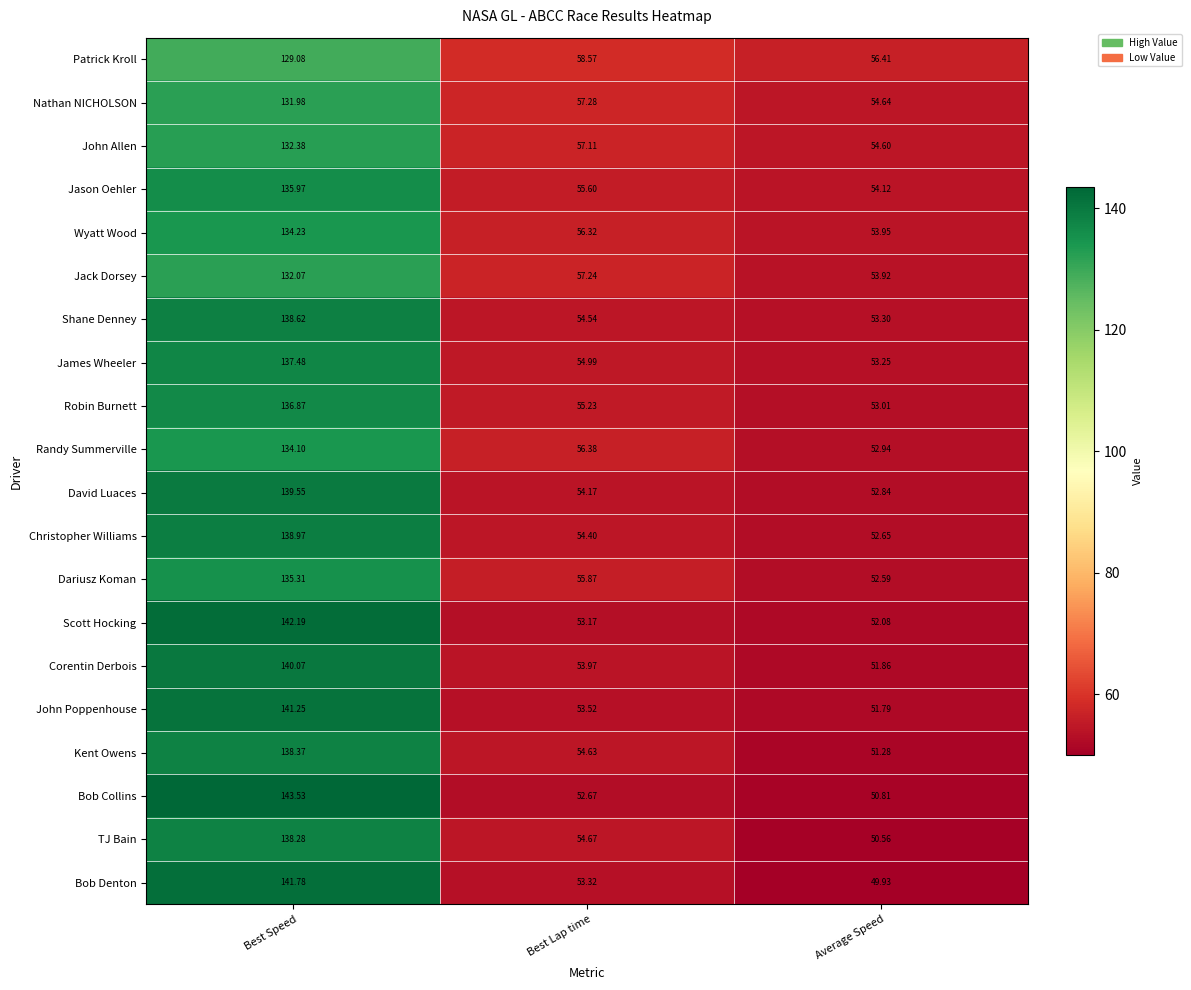

List the labels in order of Scott Hocking value, smallest first.

Average Speed, Best Lap time, Best Speed